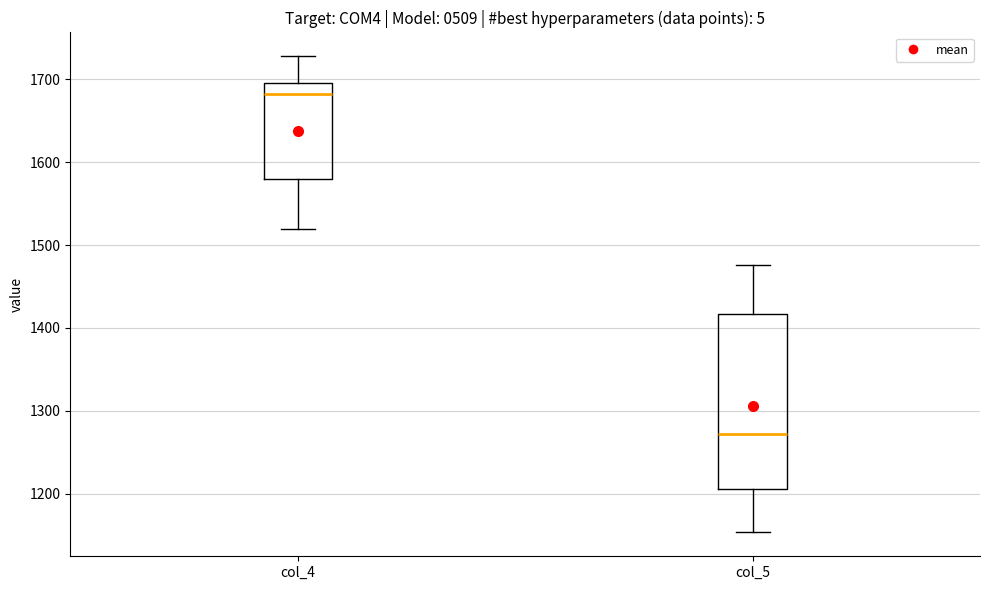

Comparing the boxes themselves (not the whiskers), which one is the tallest?

col_5